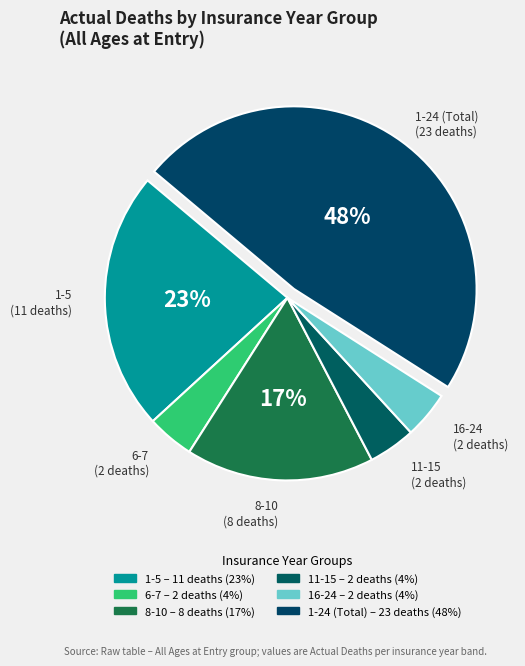

What percentage is NOT represented by 1-24 (Total)?

52.1%